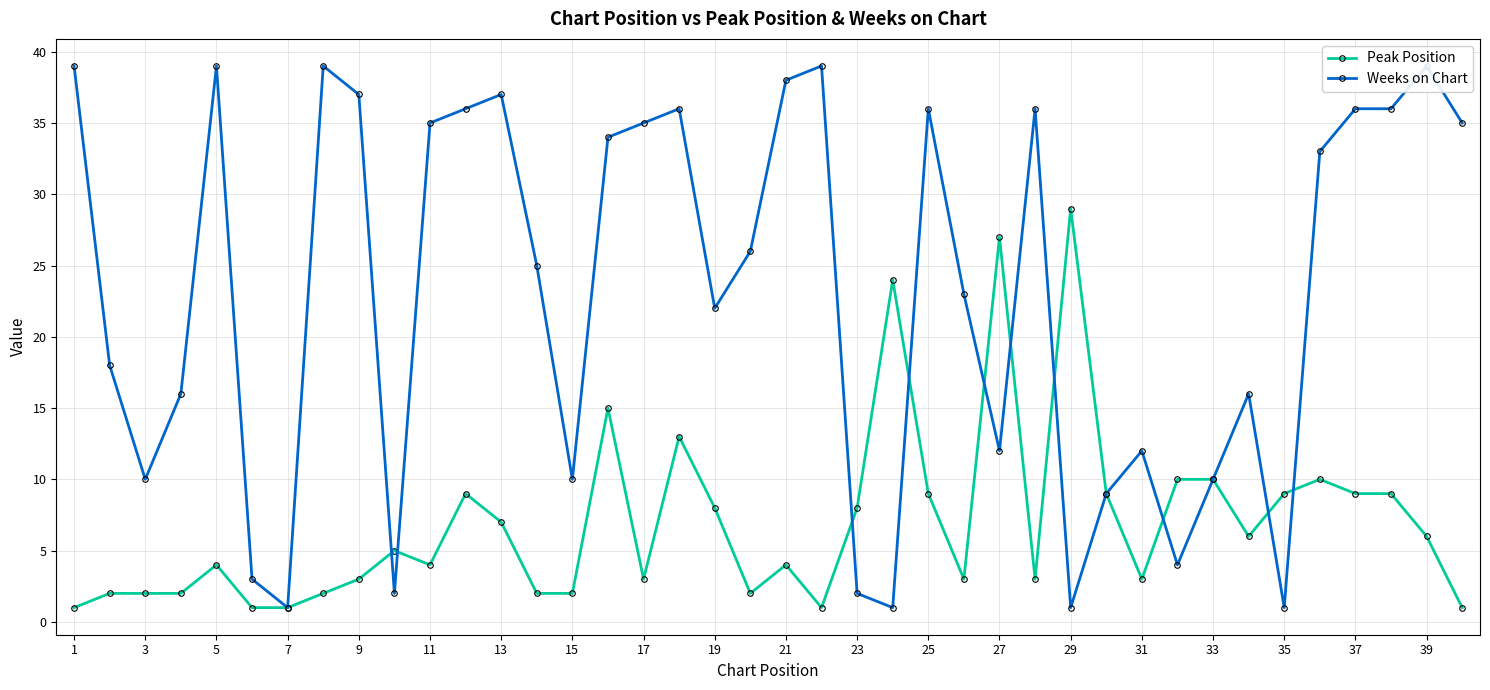

True or false: Peak Position has more than 1 points higher than both neighbors.

True